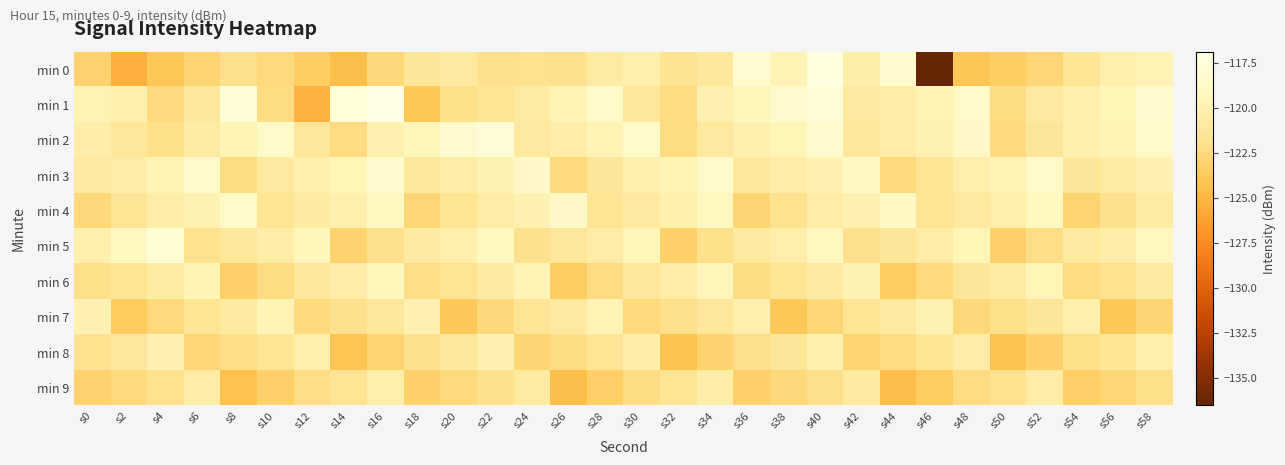

Which series has the largest total across all categories?

min 2